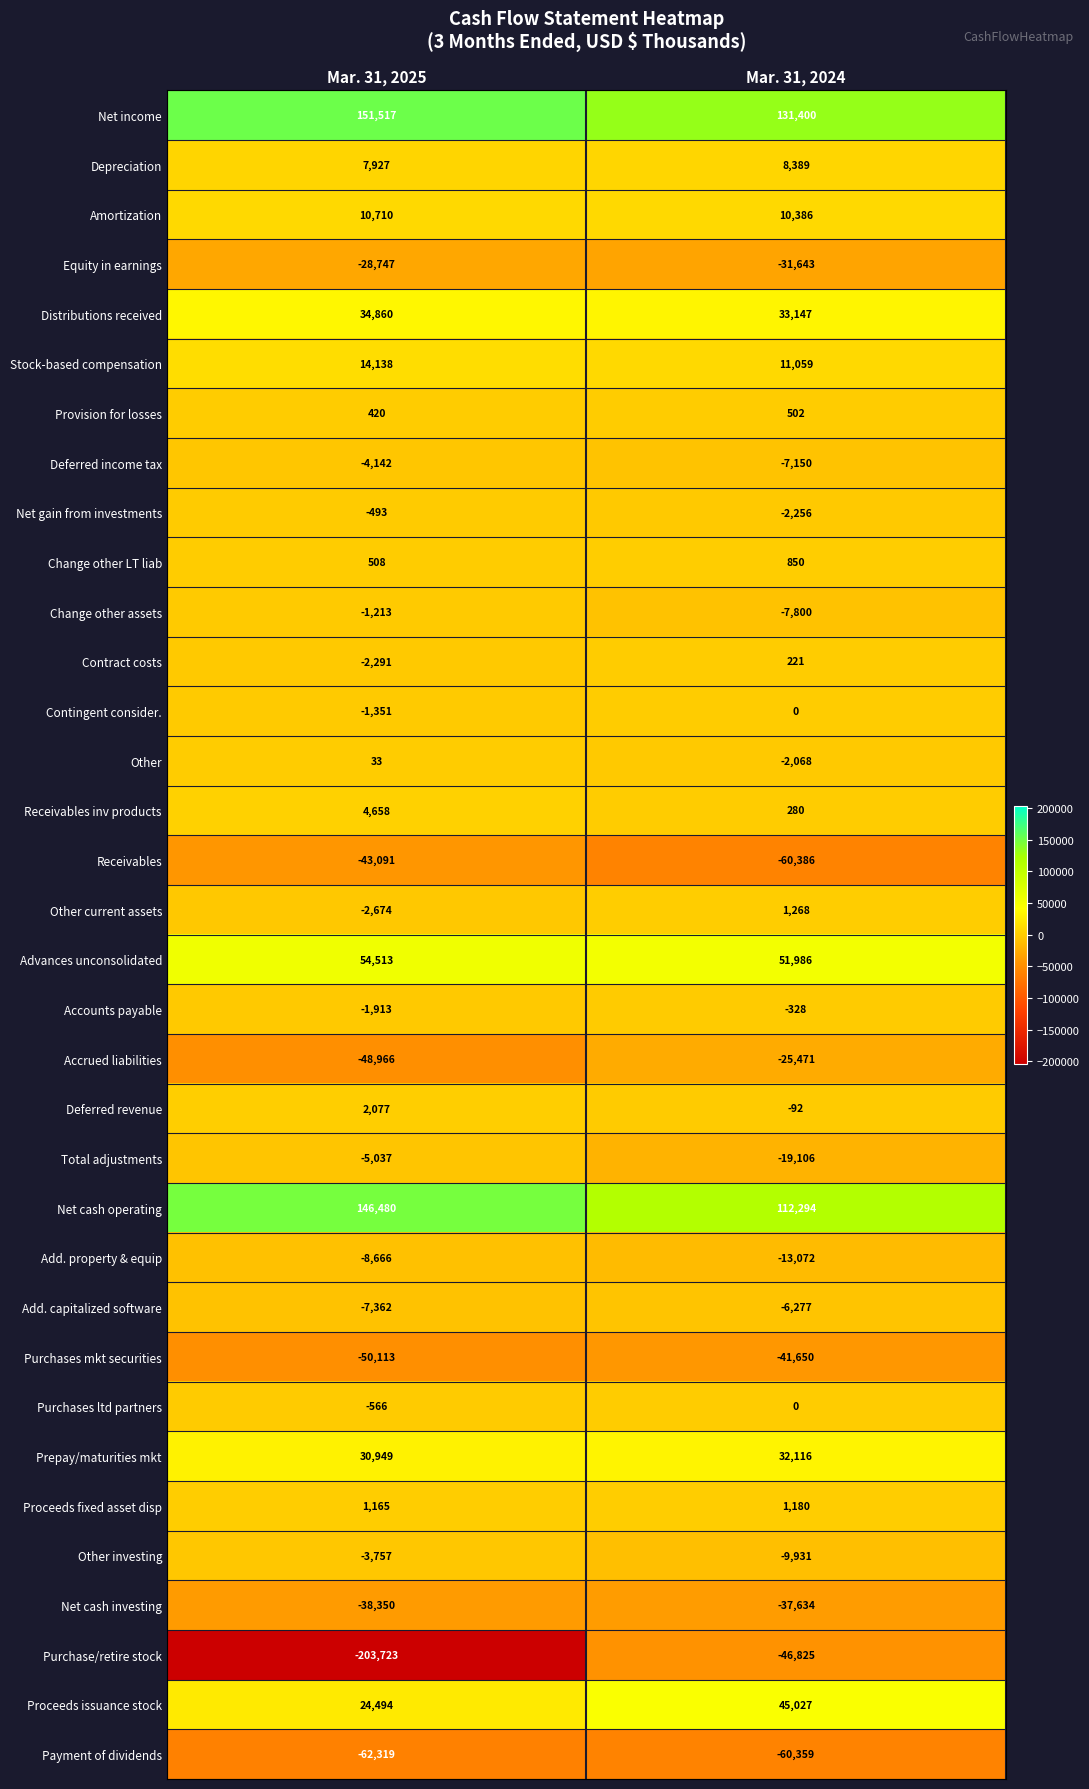

Between Mar. 31, 2025 and Mar. 31, 2024, which series saw the biggest shift?

Purchase/retire stock